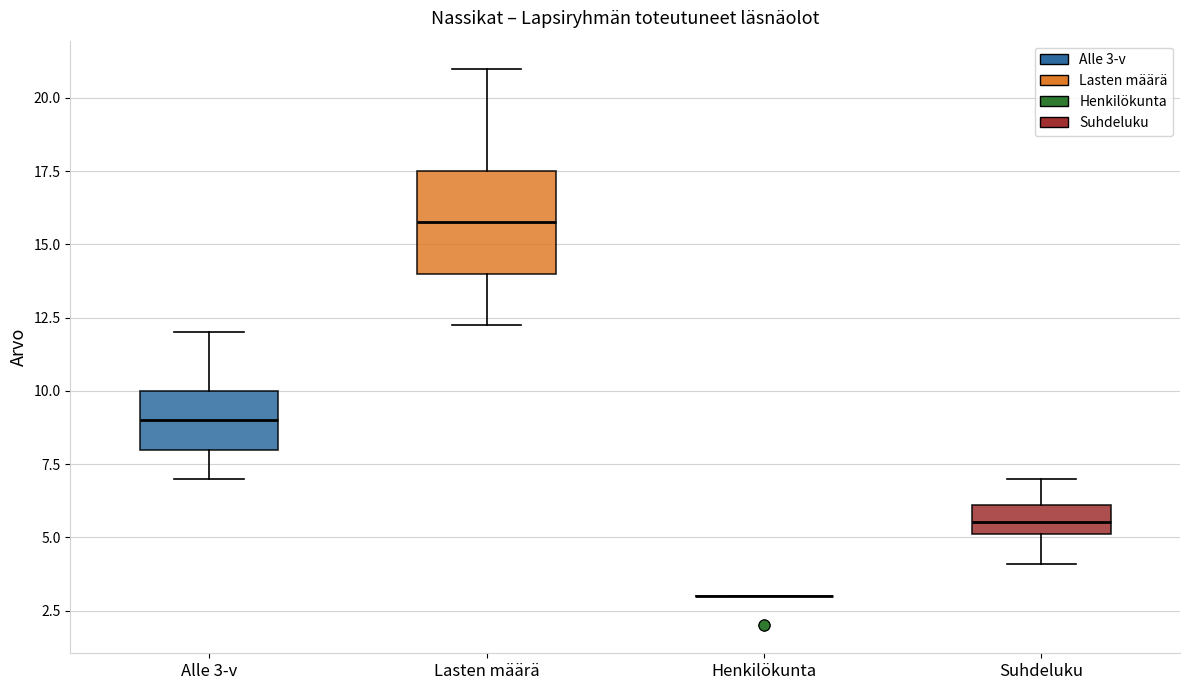

Where does the upper whisker of the box for Alle 3-v end on the y-axis? The values are not printed on the chart, so give them approximately, as read against the axis.

12.0